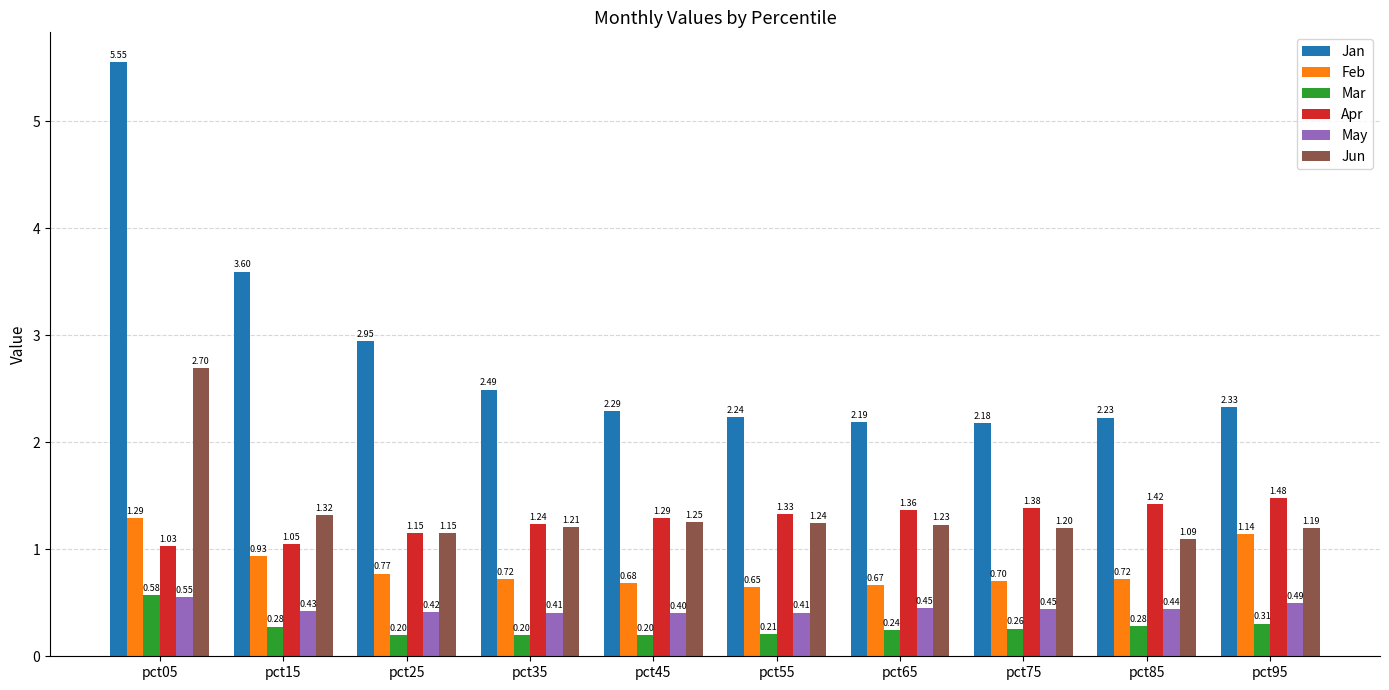

What is the difference between the highest and lowest values at pct05?

5.0